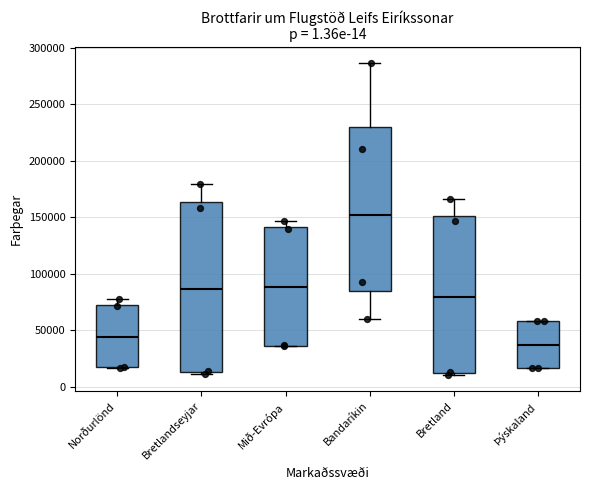

Comparing the boxes themselves (not the whiskers), which one is the tallest?

Bretlandseyjar